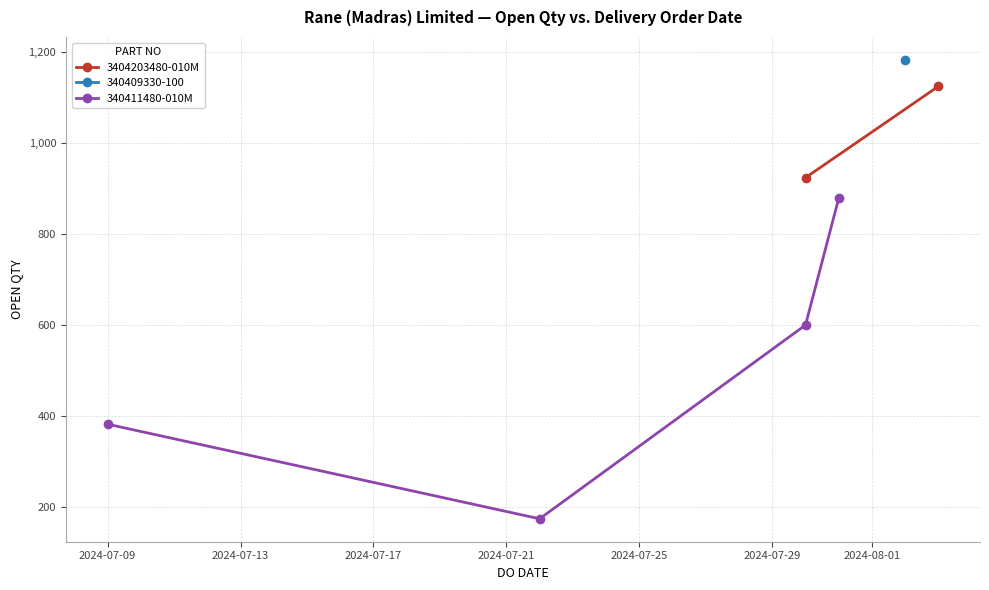

Does the chart display data point markers on the line(s)?

Yes